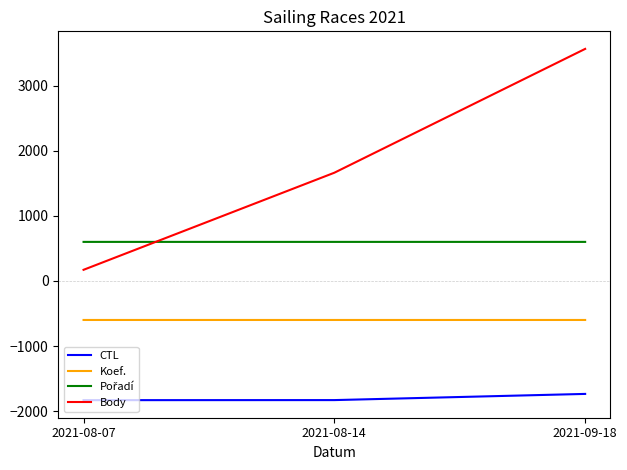

What is the lowest value of the Koef. series?

-600.0